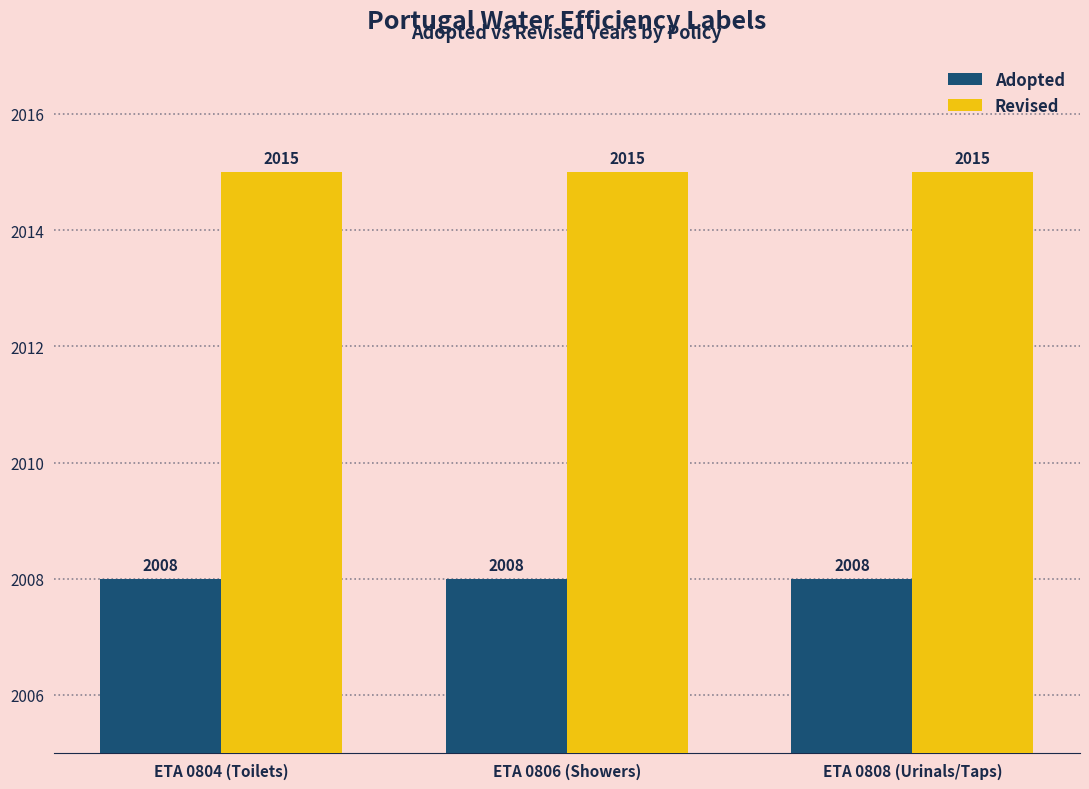

How many distinct data groups are displayed?

2